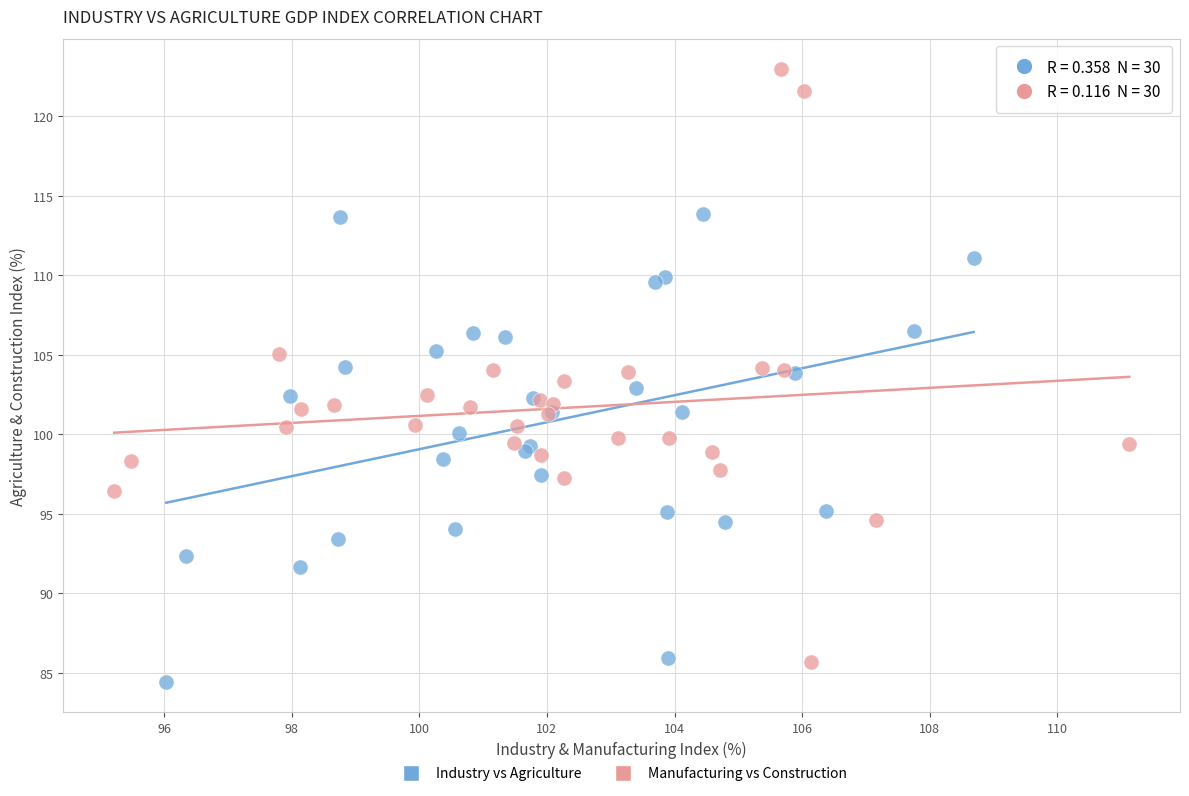

Which series has the largest Y range (max minus min)?

Manufacturing vs Construction